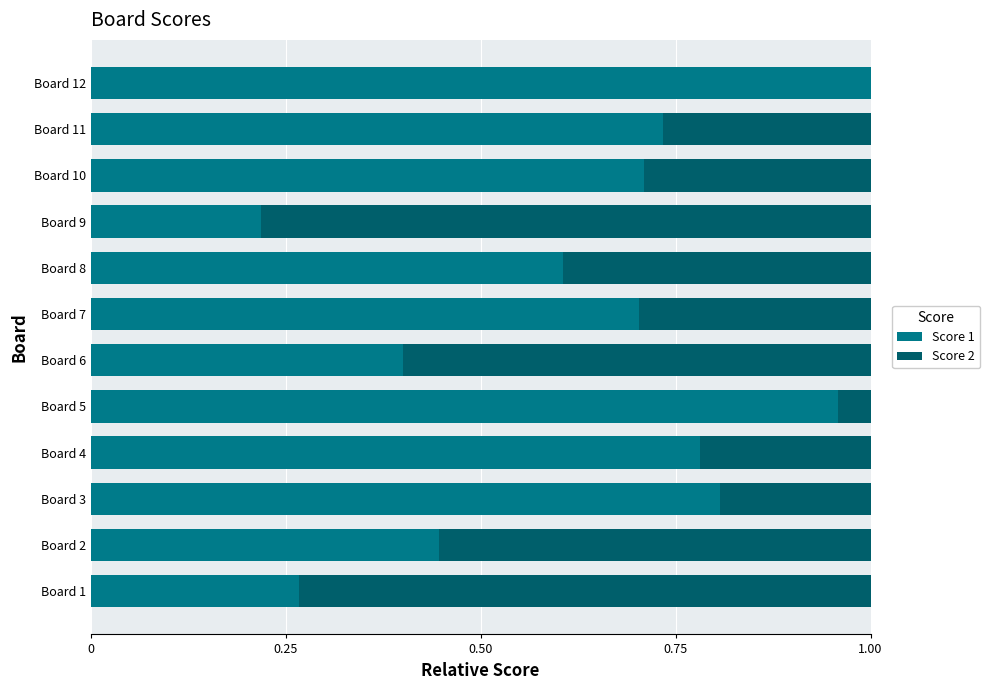

The value of Score 1 at Board 12 is 0.6. True or false?

False